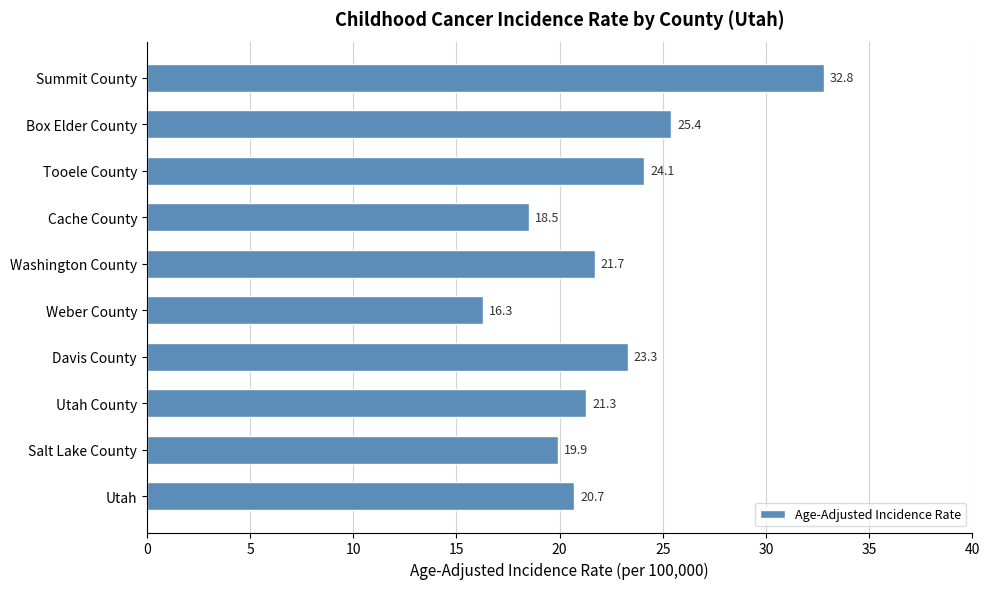

Is it true that the value at Salt Lake County is 19.9?

True